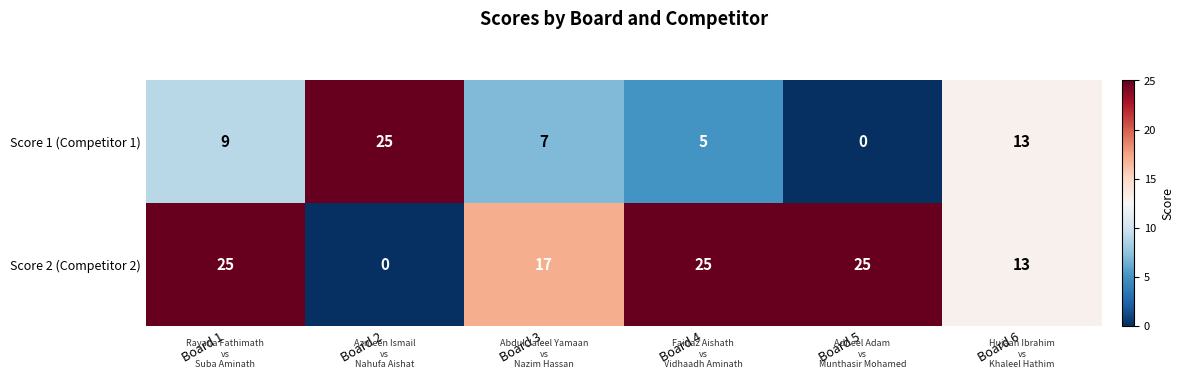

What is the maximum value shown in the chart?

25